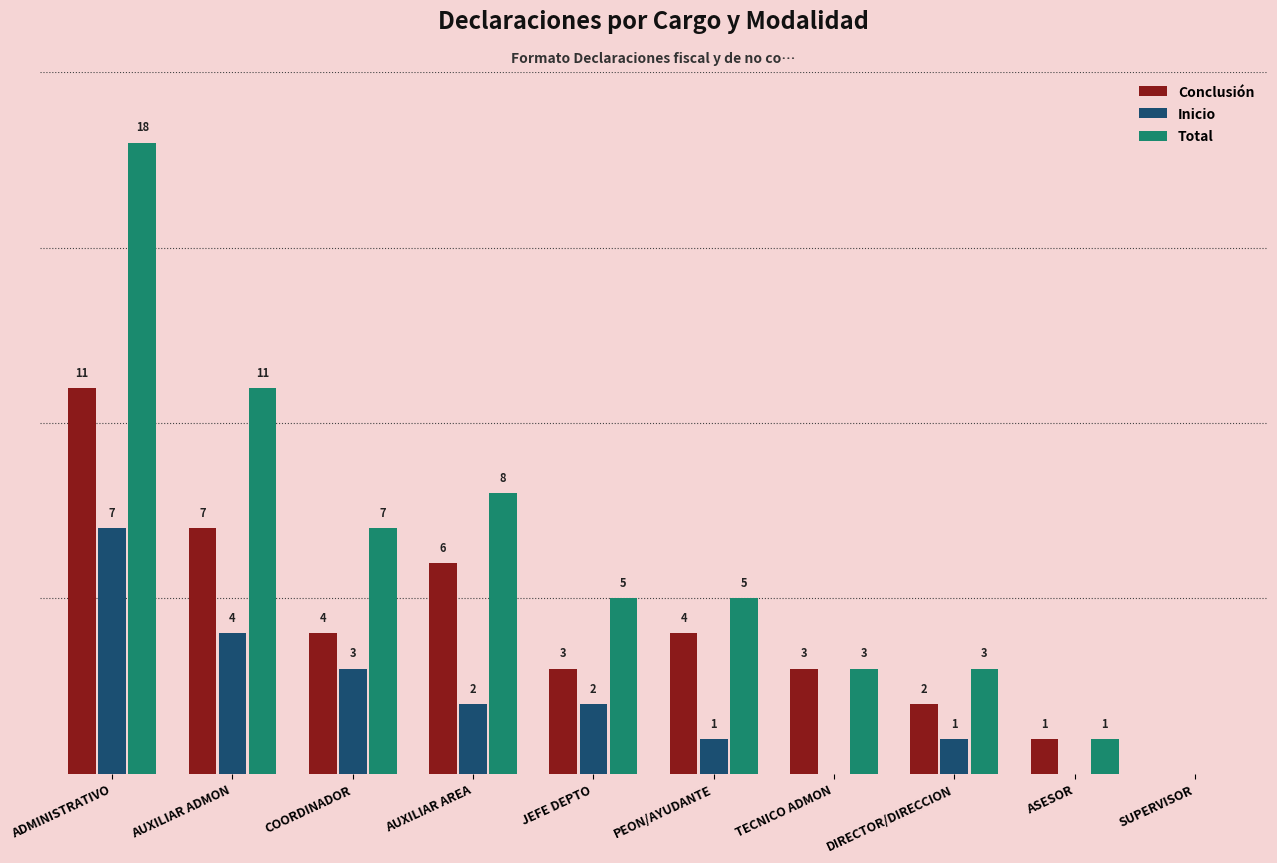

At which label does Total reach its peak?

ADMINISTRATIVO